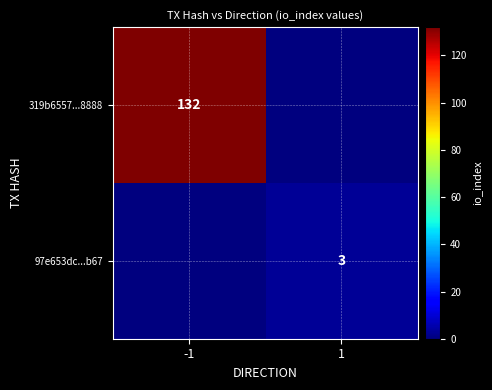

How many categories are shown in the chart?

2